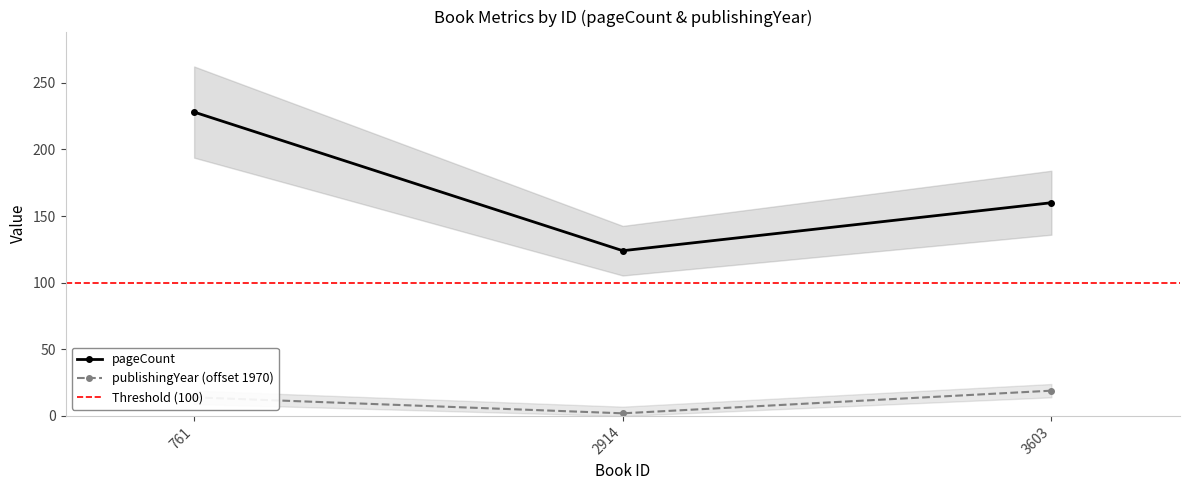

Count the pageCount values in the range 124 to 228.

3